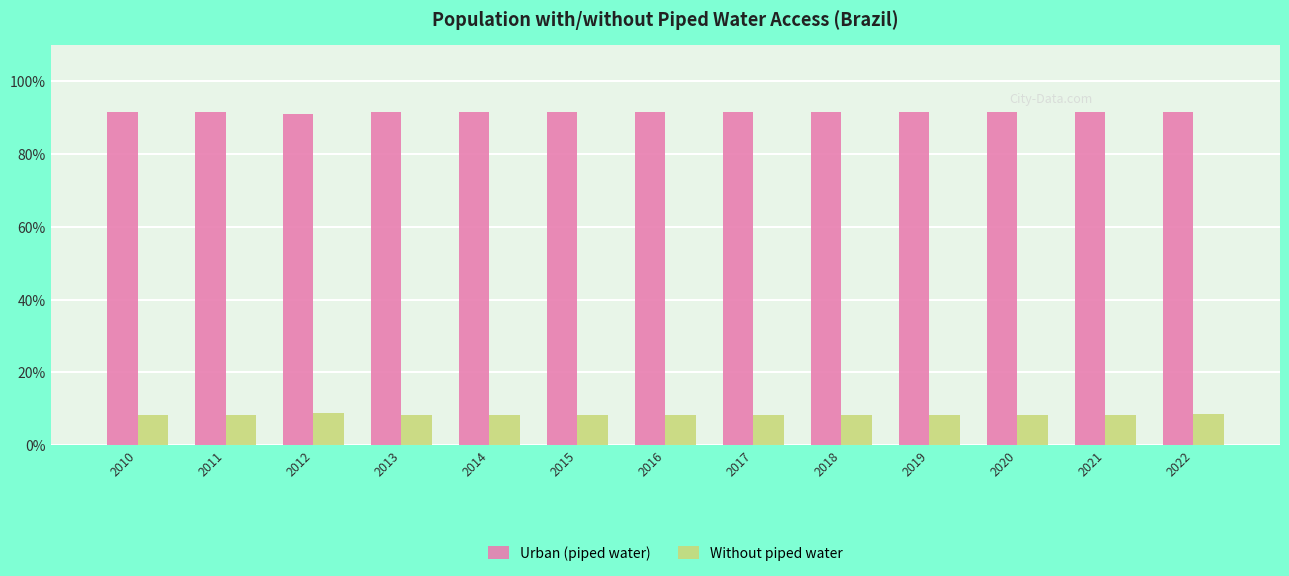

Are the bars grouped side by side (vs. stacked)?

Yes